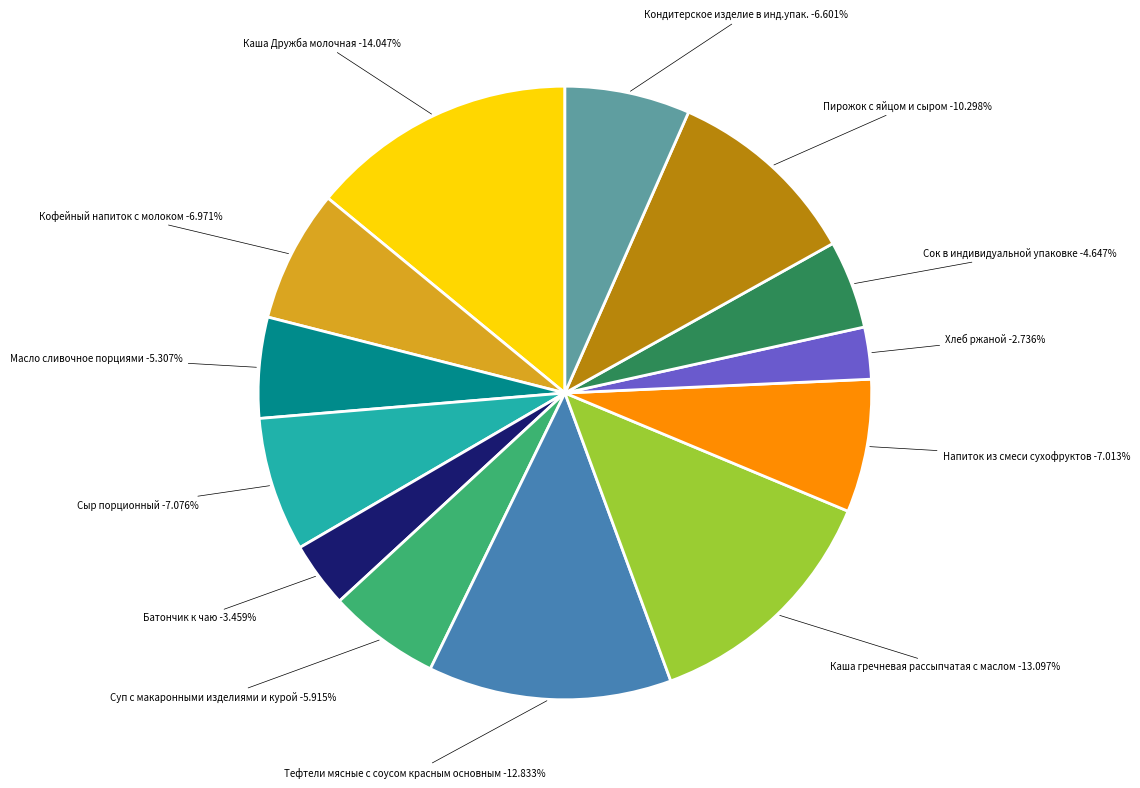

Which slice is the largest?

Каша Дружба молочная